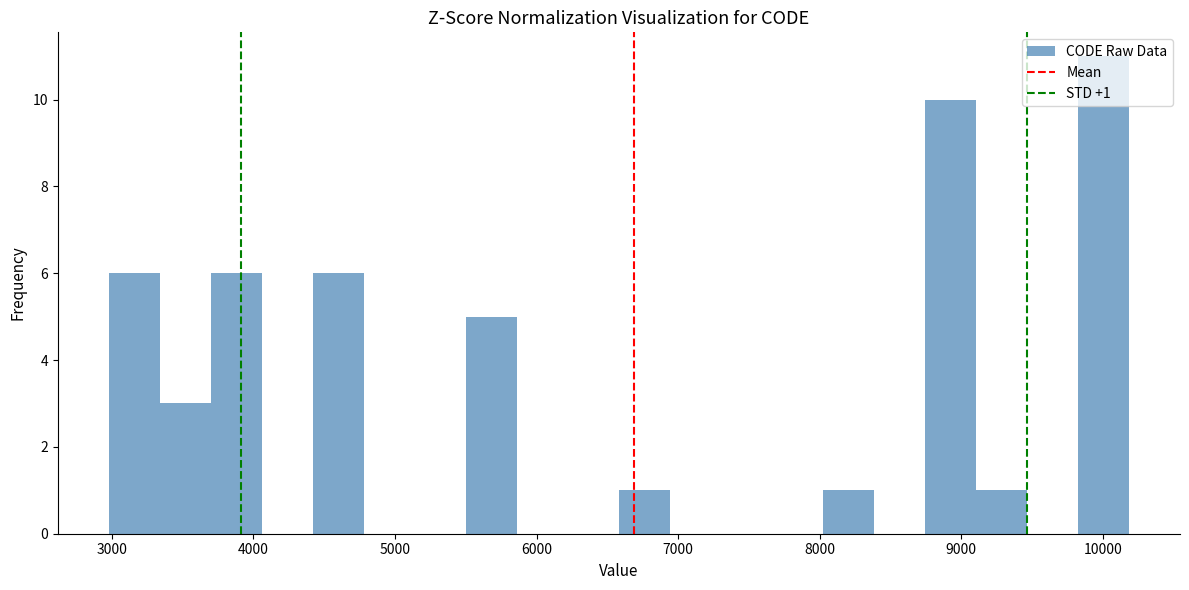

Read against the x-axis, roughly where is the centre of the tallest bar?

10000